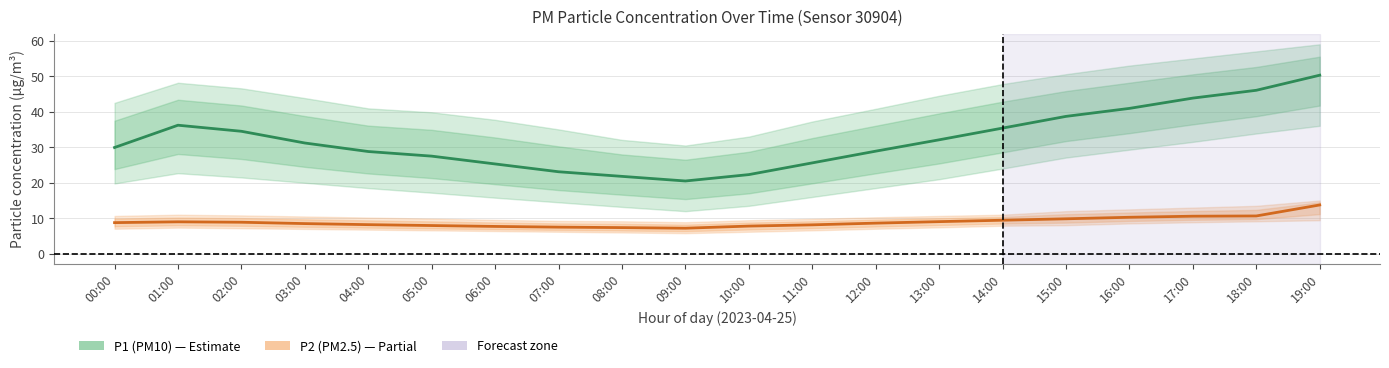

What is the difference between the highest and lowest values at 00:00?

21.2